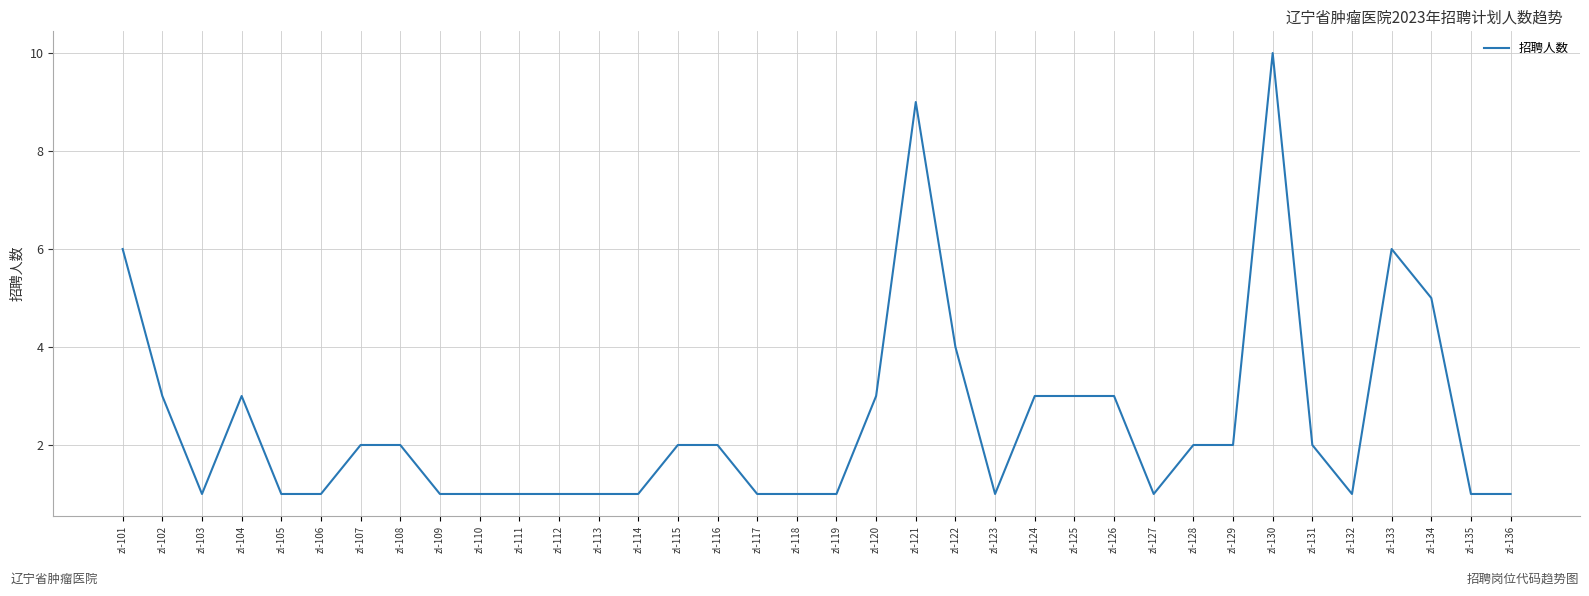

What is the greatest value displayed?

10